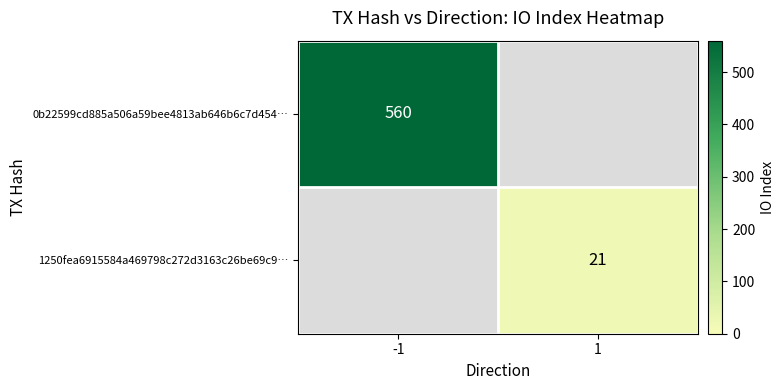

Which series has the widest spread of values?

0b22599cd885a506a59bee4813ab646b6c7d454…